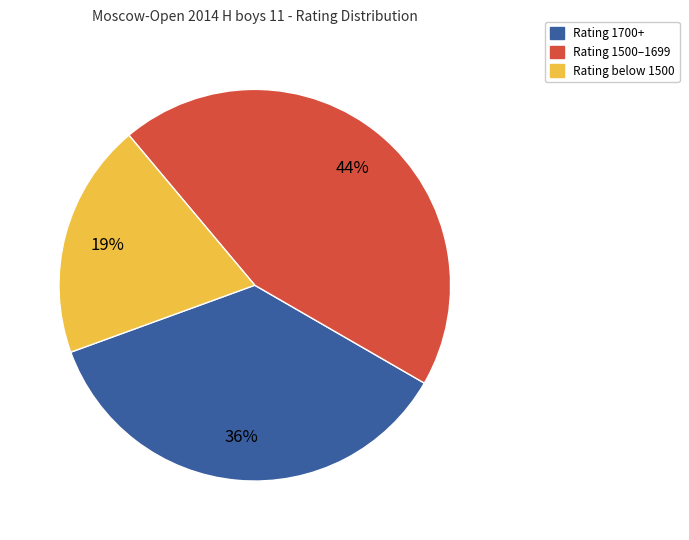

To the nearest percent, what is the difference between the largest and smallest slice percentages?

25%